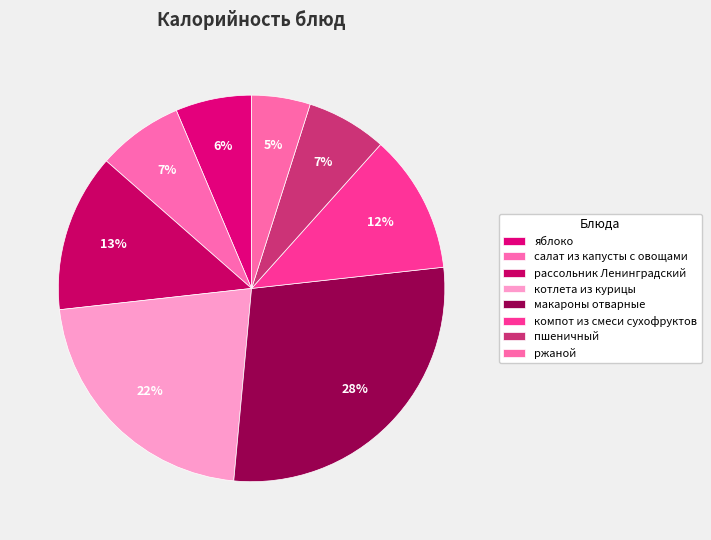

True or false: ржаной accounts for 5% of the total.

True